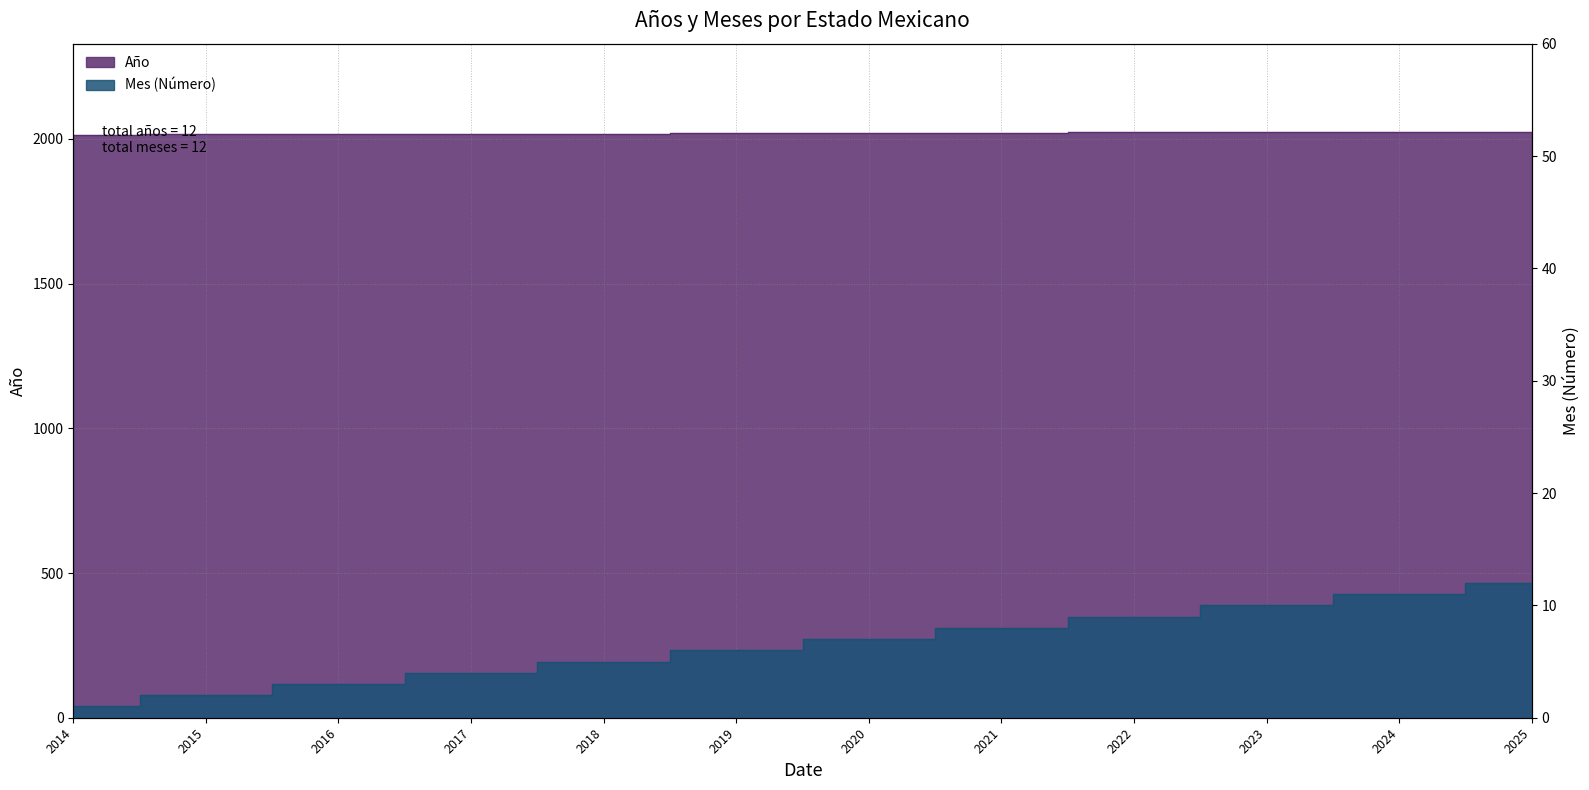

Reading left to right, list all the values displayed in this chart.

Año: 2014=2014	2015=2015	2016=2016	2017=2017	2018=2018	2019=2019	2020=2020	2021=2021	2022=2022	2023=2023	2024=2024	2025=2025
Mes (Número): 2014=1	2015=2	2016=3	2017=4	2018=5	2019=6	2020=7	2021=8	2022=9	2023=10	2024=11	2025=12